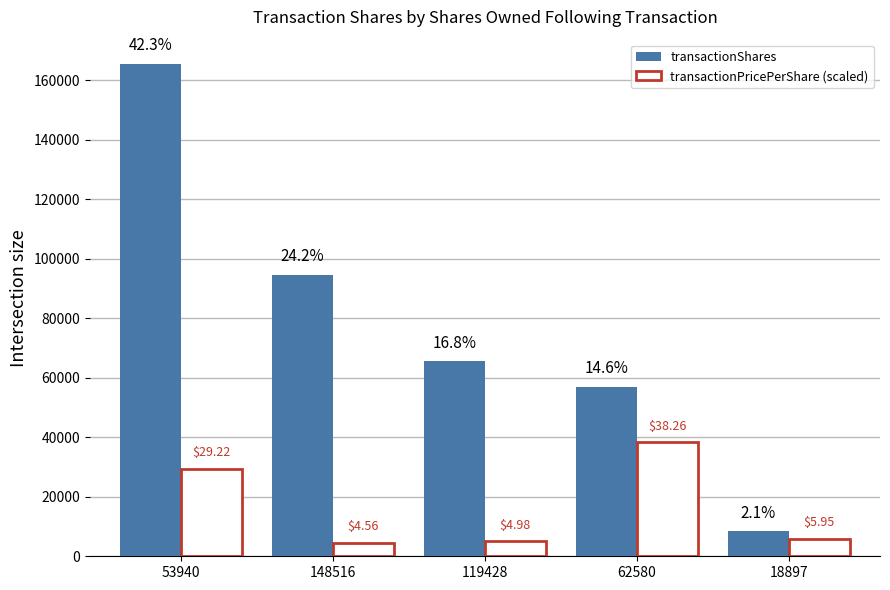

Reading left to right, list all the values displayed in this chart.

transactionShares: 53940=165323.0	148516=94576.0	119428=65488.0	62580=56848.0	18897=8370.0
transactionPricePerShare (scaled): 53940=29217.9	148516=4557.9	119428=4984.1	62580=38259.4	18897=5950.0